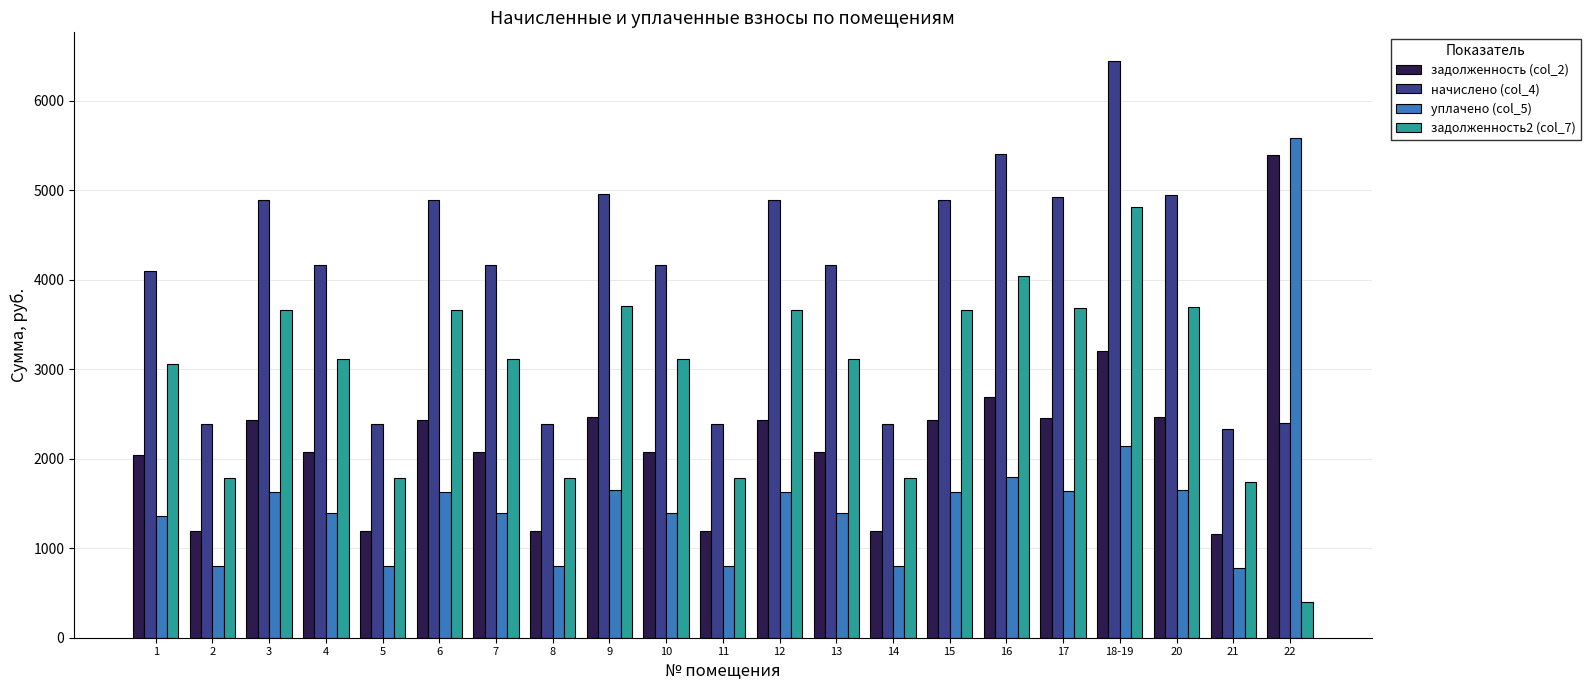

What is the label of the 19th bar from the left?

20